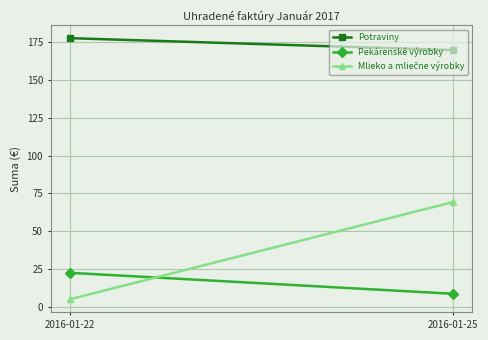

Reading left to right, what are all the values shown in this chart?

Potraviny: 2016-01-22=177.7	2016-01-25=169.8
Pekárenské výrobky: 2016-01-22=22.6	2016-01-25=8.7
Mlieko a mliečne výrobky: 2016-01-22=5.1	2016-01-25=69.4